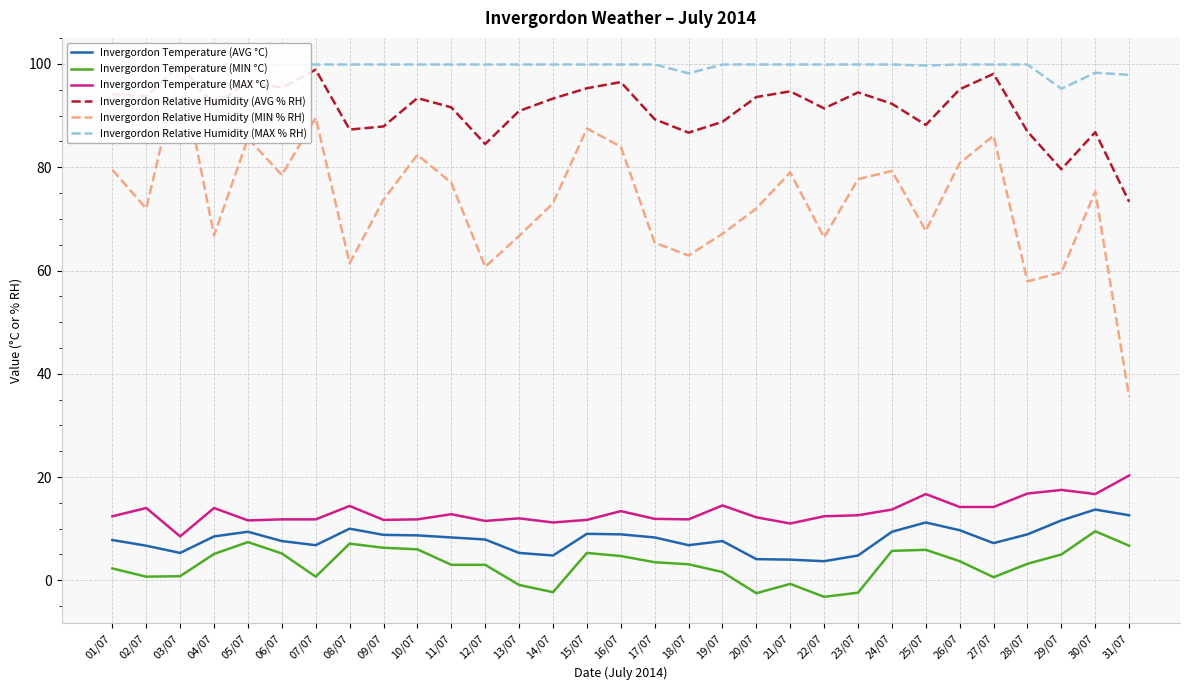

True or false: Invergordon Temperature (AVG °C) and Invergordon Relative Humidity (MAX % RH) intersect in this chart.

False